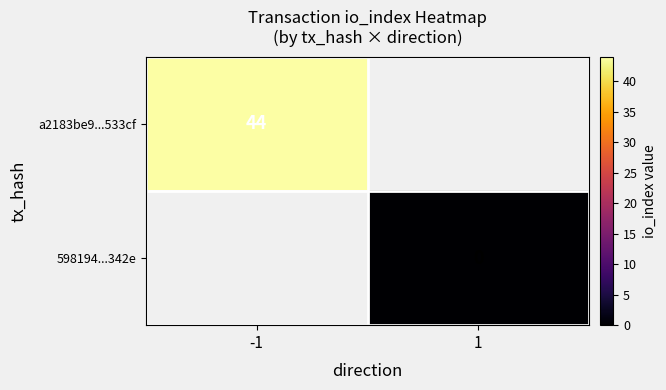

At which category does the chart reach its peak across all series?

-1